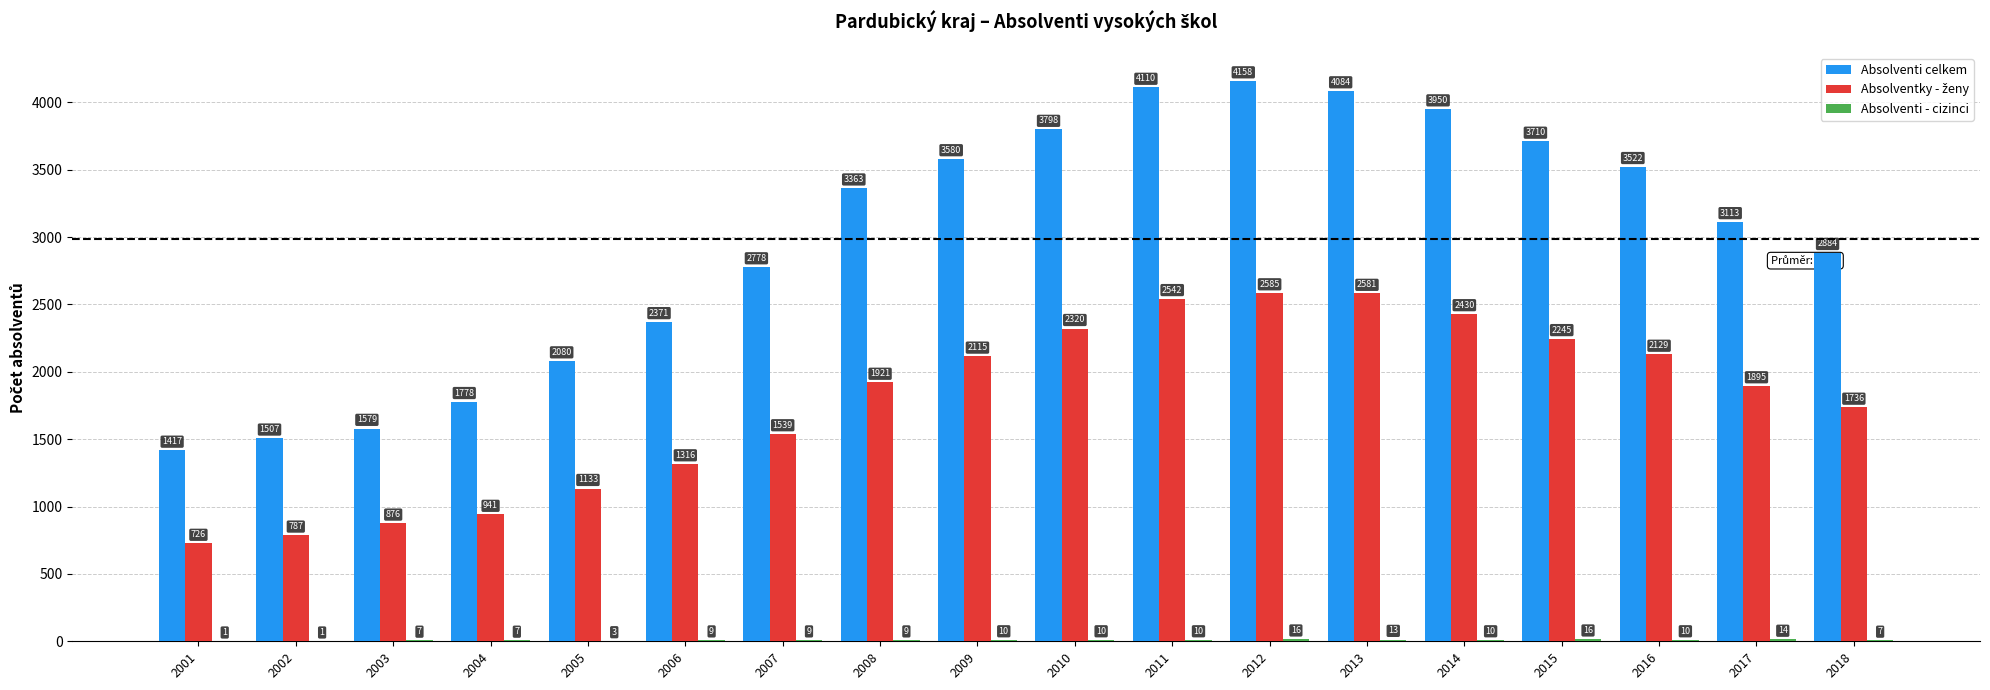

Between 2011 and 2015, which series saw the biggest shift?

Absolventi celkem